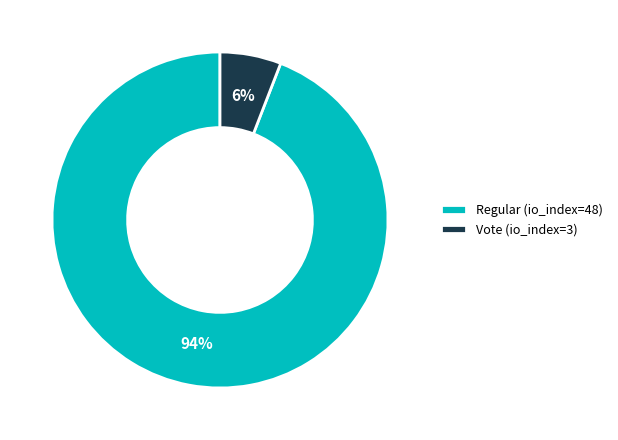

Is there any slice that represents more than half of the pie?

Yes